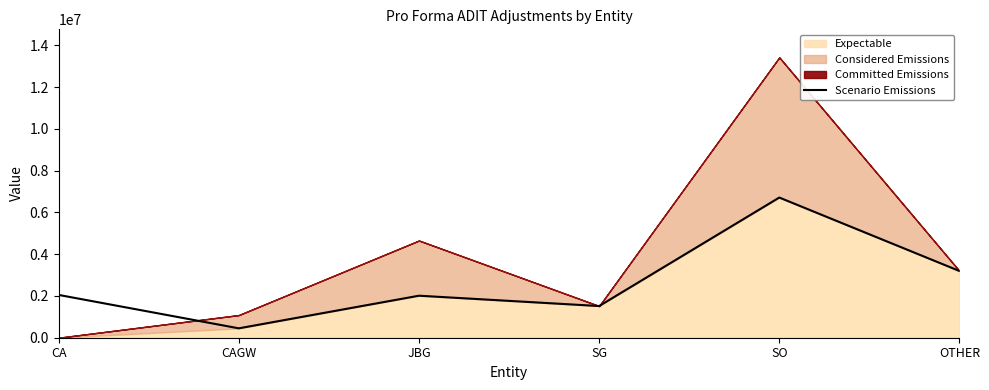

Reading left to right, what are all the values shown in this chart?

2048548	449453	2011106	1516322	6709349	3193974